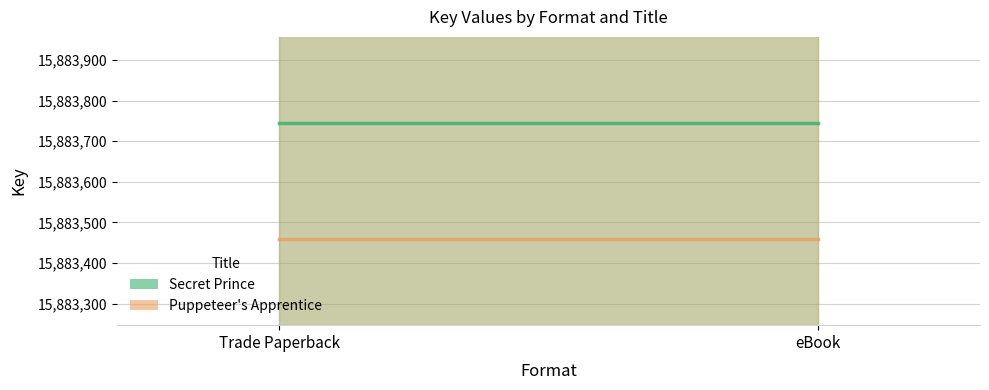

At which label is Puppeteer's Apprentice closest to 15883460?

Trade Paperback